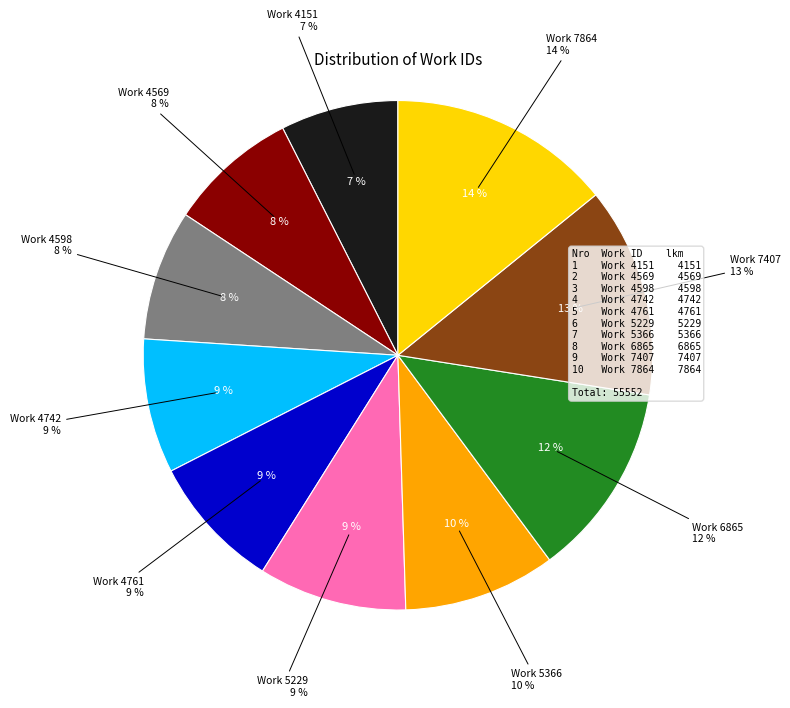

Combined, what portion of the pie is Work 4598 and Work 5366?

17.9%